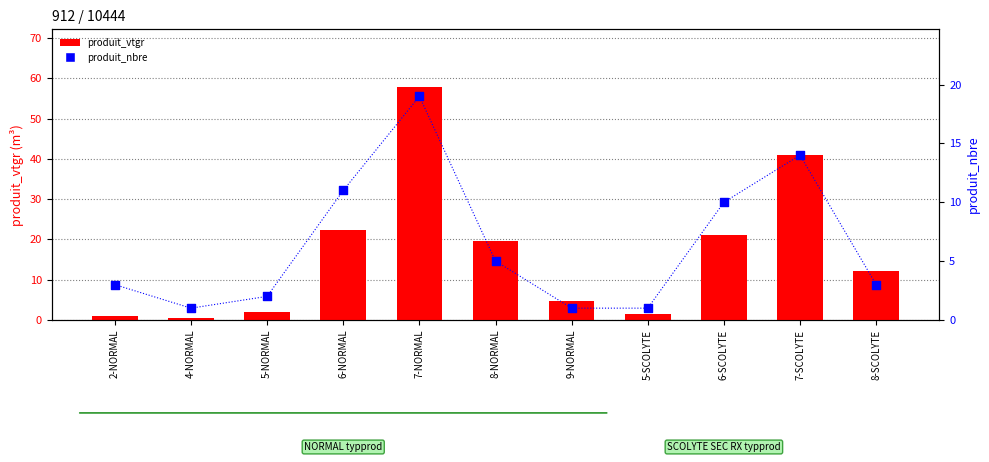

Which series has the largest Y range (max minus min)?

produit_vtgr